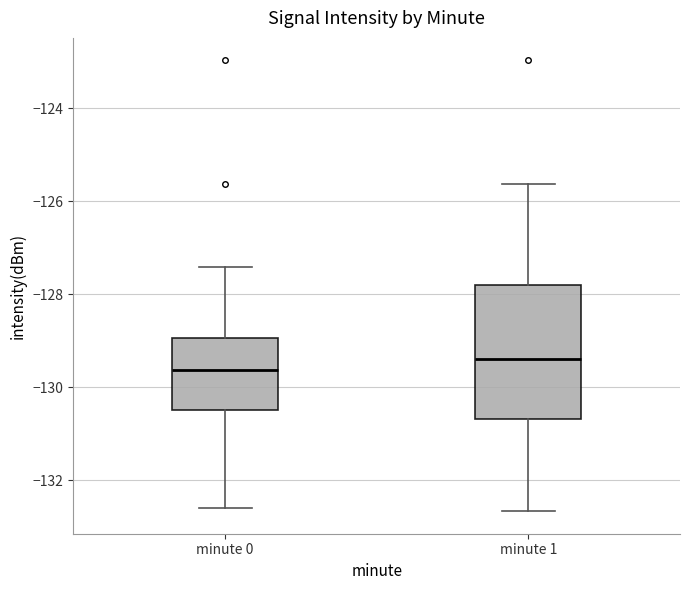

Where does the upper whisker of the box for minute 1 end on the y-axis? The values are not printed on the chart, so give them approximately, as read against the axis.

-125.6